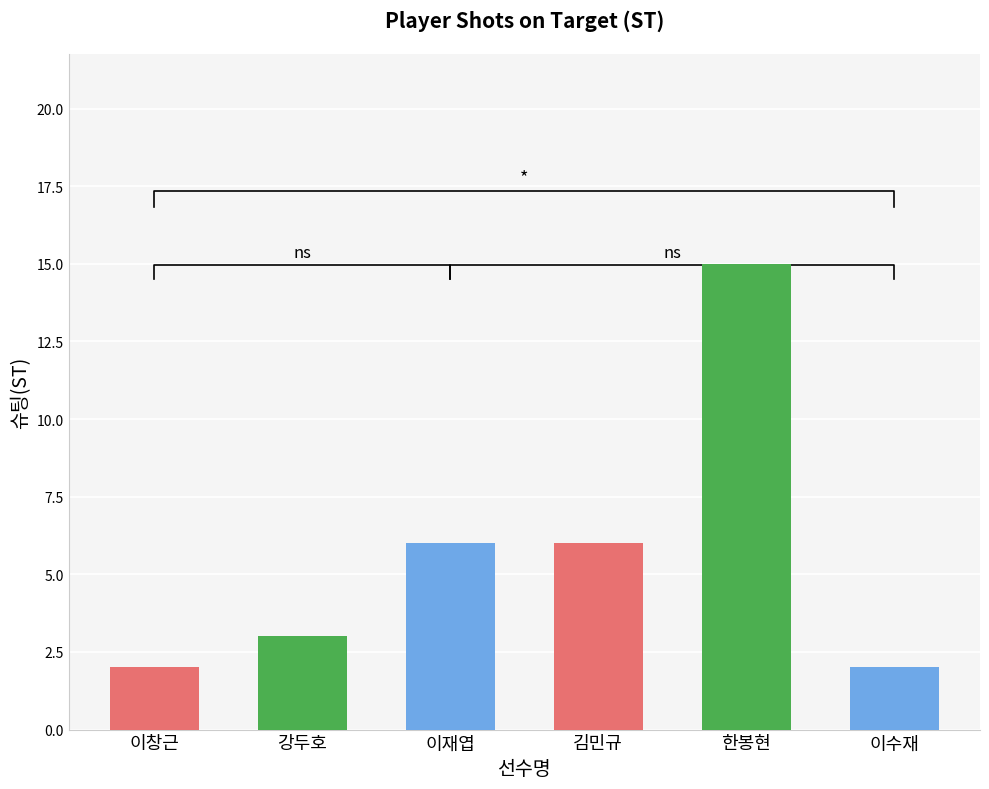

What is the difference between the values at 강두호 and 이재엽?

3